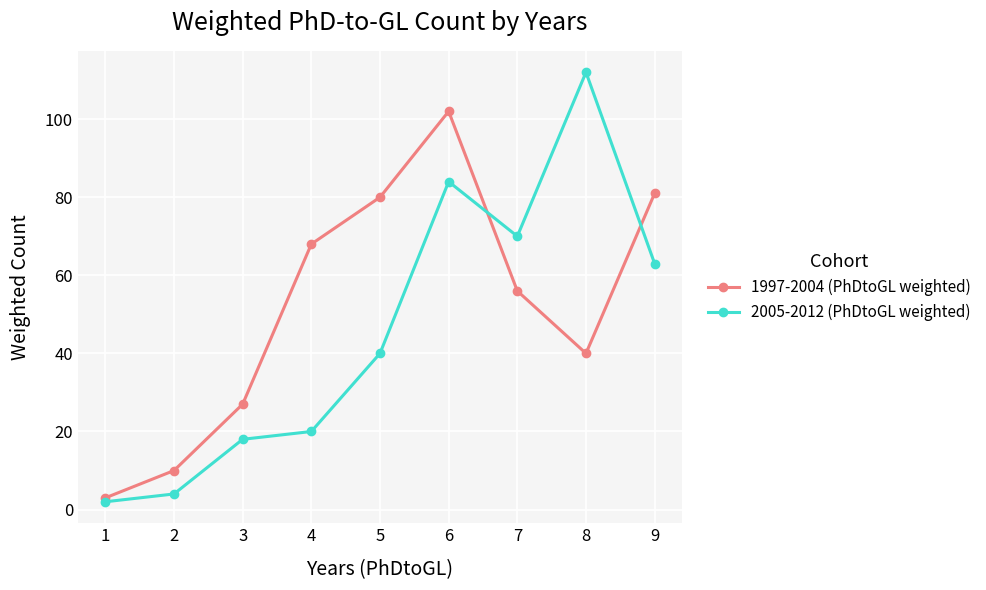

Is the value of 2005-2012 (PhDtoGL weighted) at 1 greater than the value of 1997-2004 (PhDtoGL weighted) at 3?

No